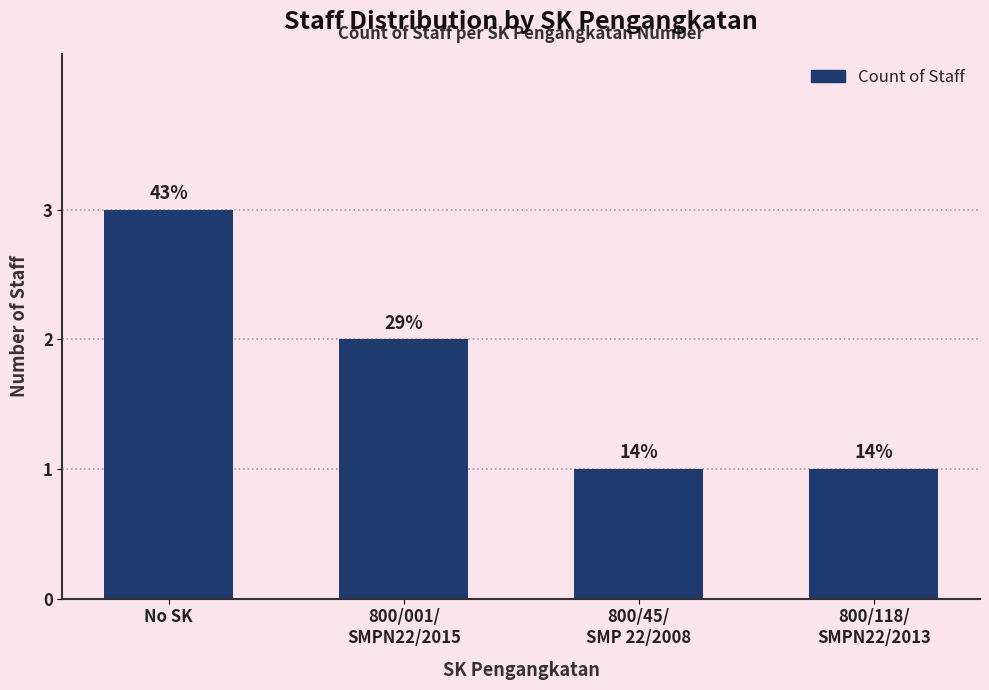

Are the bars horizontal?

No